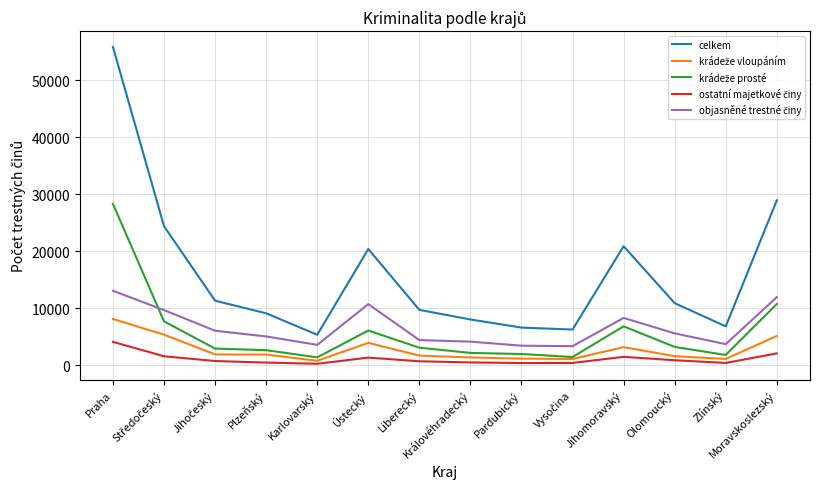

Which series has the largest range (max minus min)?

celkem